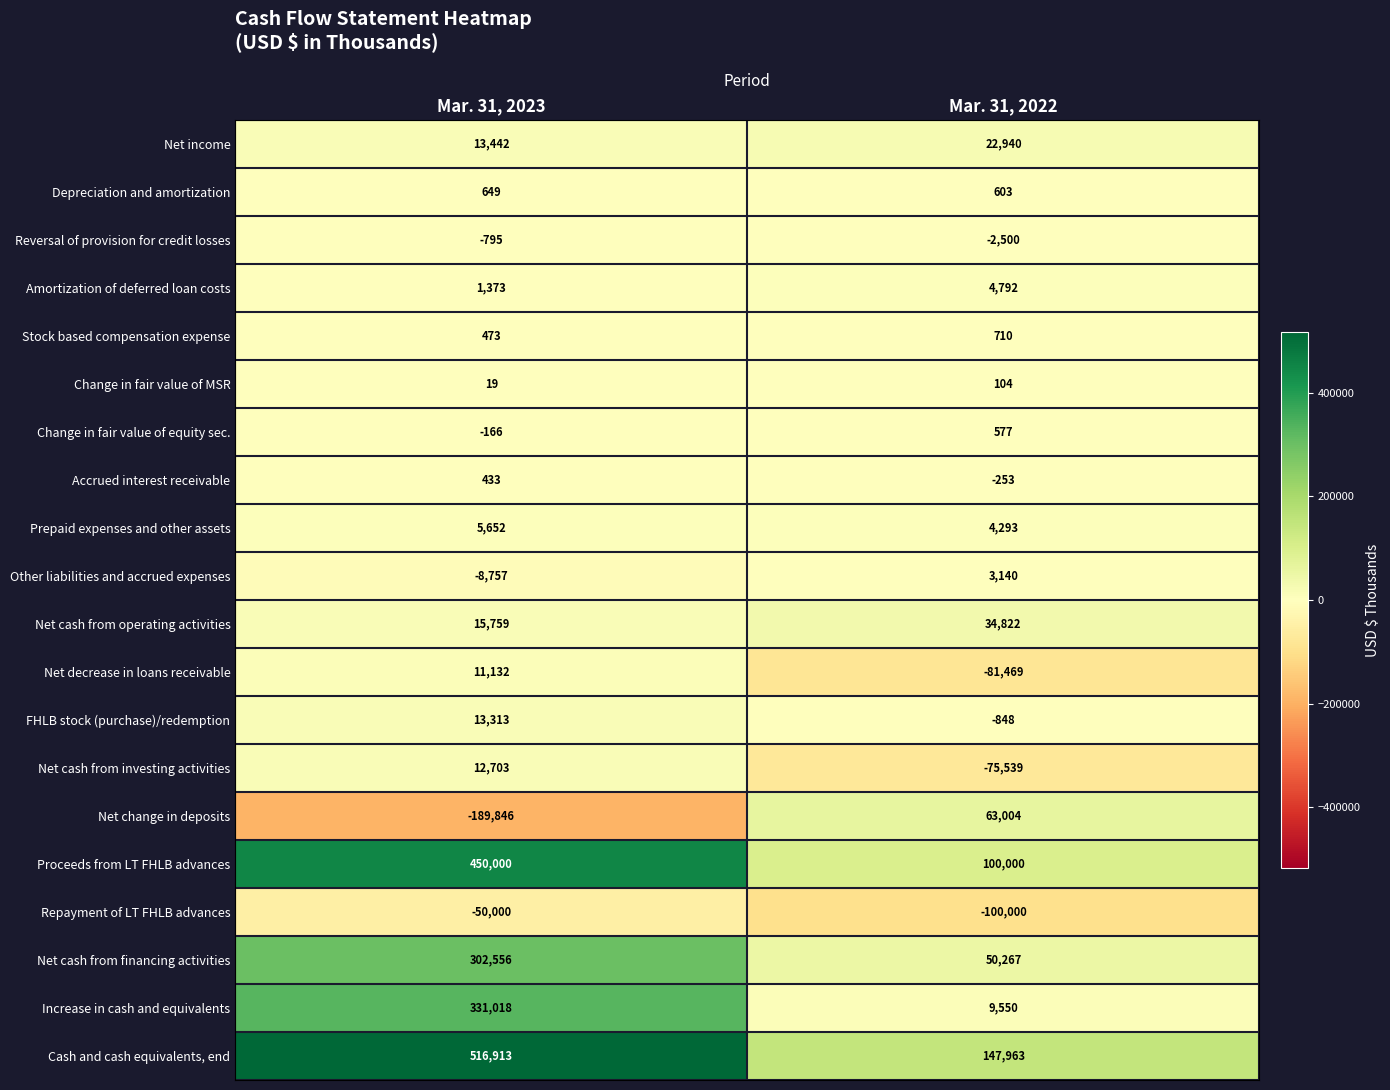

The Repayment of LT FHLB advances series shows -50000 at Mar. 31, 2023. True or false?

True